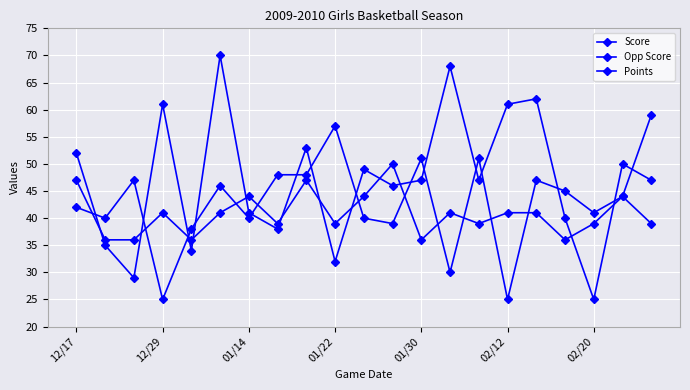

Between which two adjacent categories do Points and Score first intersect?

12/17 and 12/29